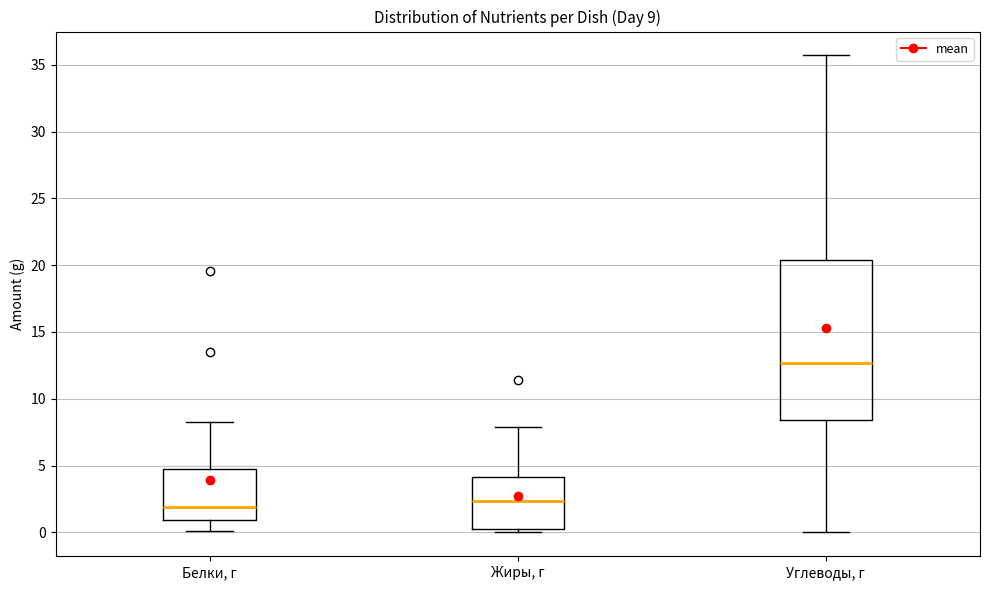

Which box is the tallest, from its lower edge to its upper edge?

Углеводы, г